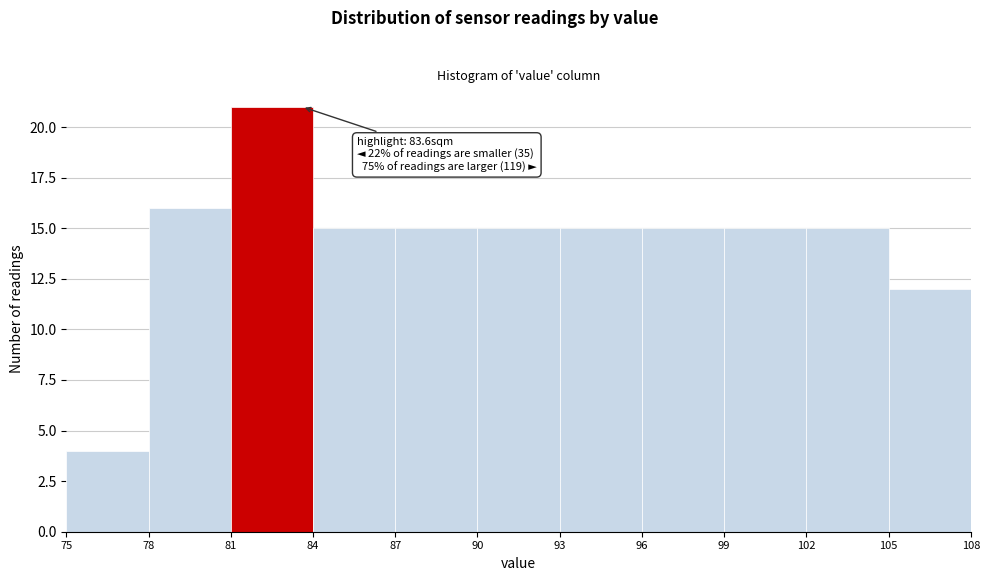

Over which range of the x-axis is the bar tallest?

81 to 84